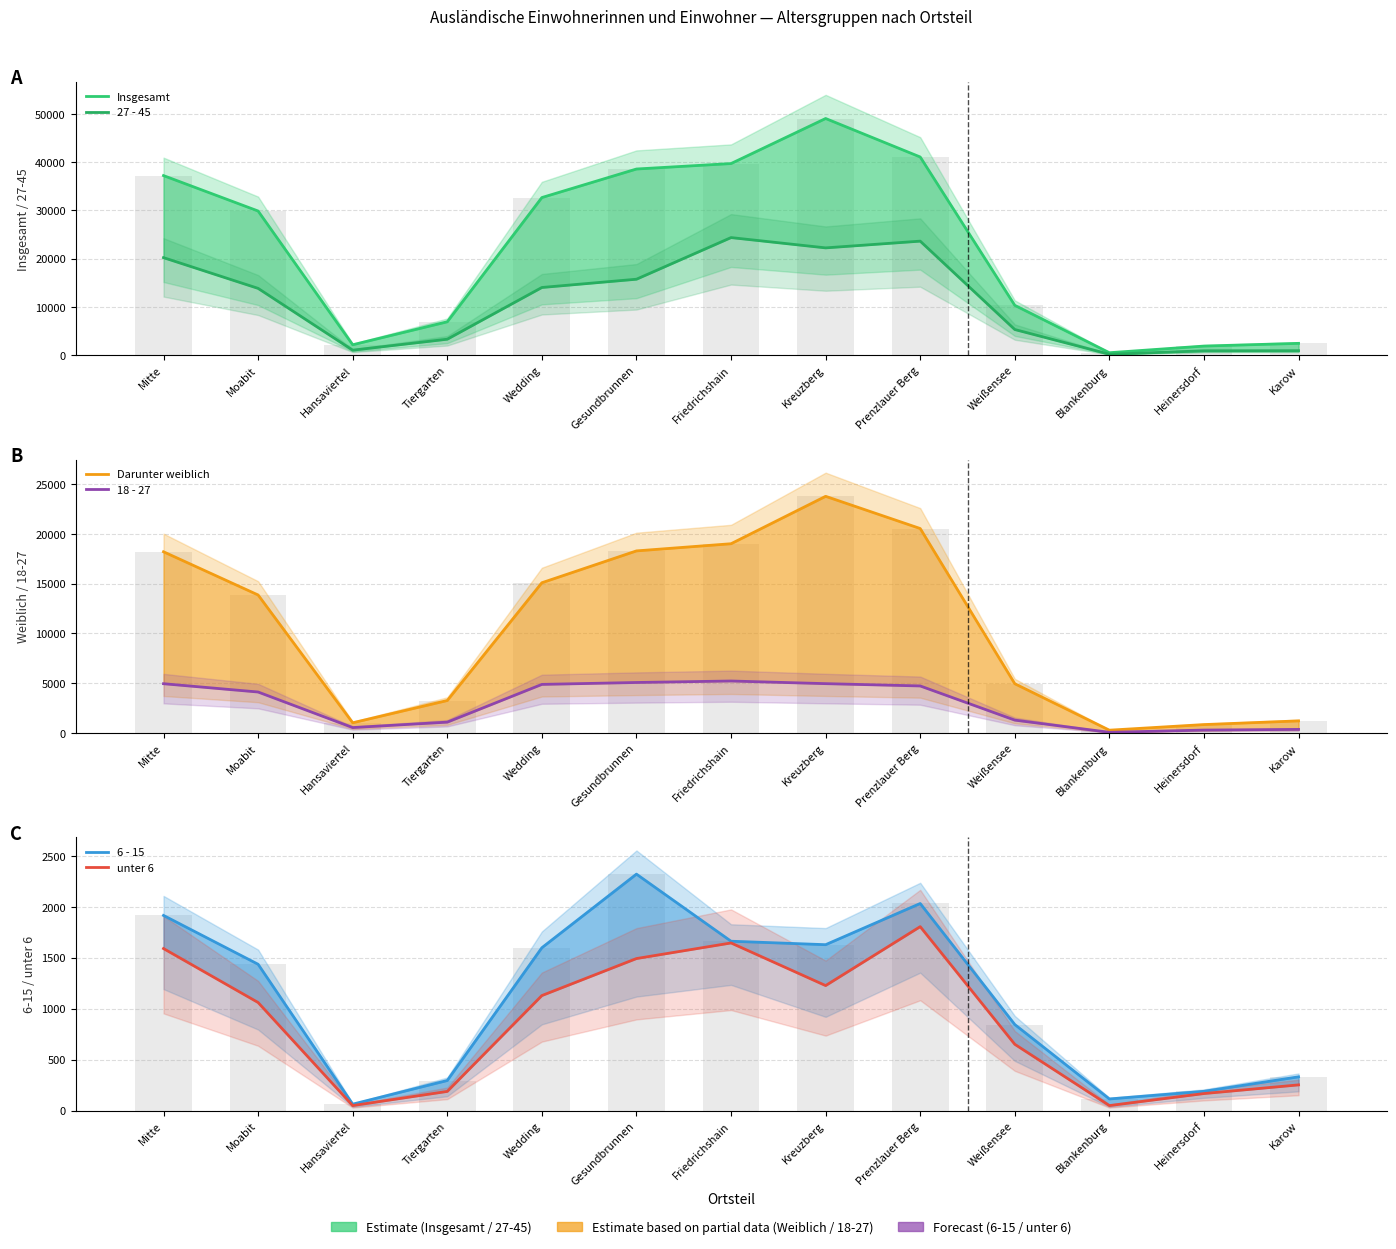

Read the Darunter weiblich value at Heinersdorf.

834